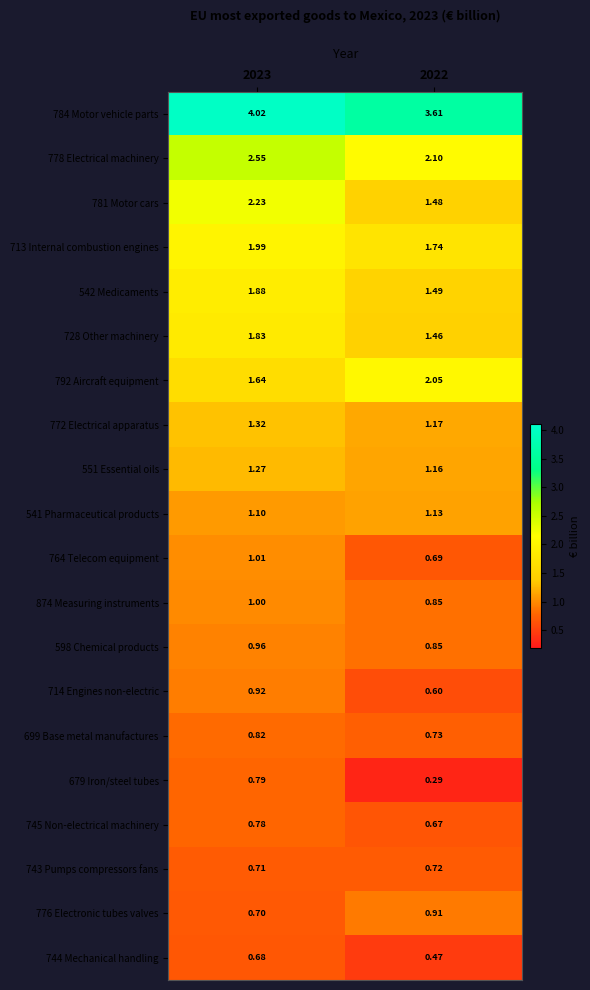

How many distinct data groups are displayed?

20